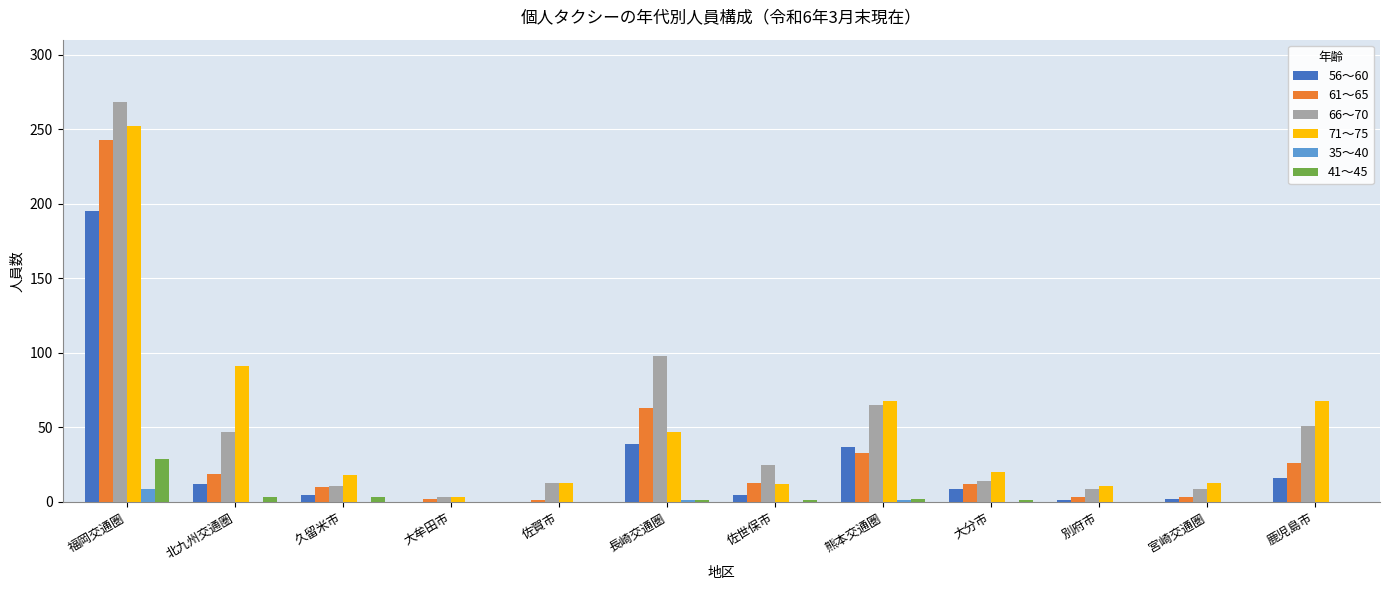

Which label corresponds to the largest value in the chart?

福岡交通圏